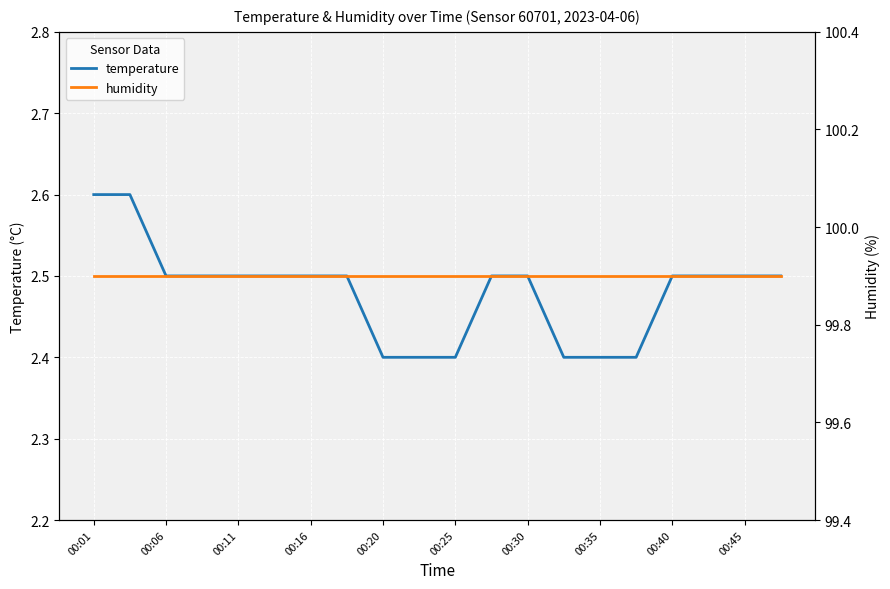

What is the approximate value of temperature at 17?

2.5